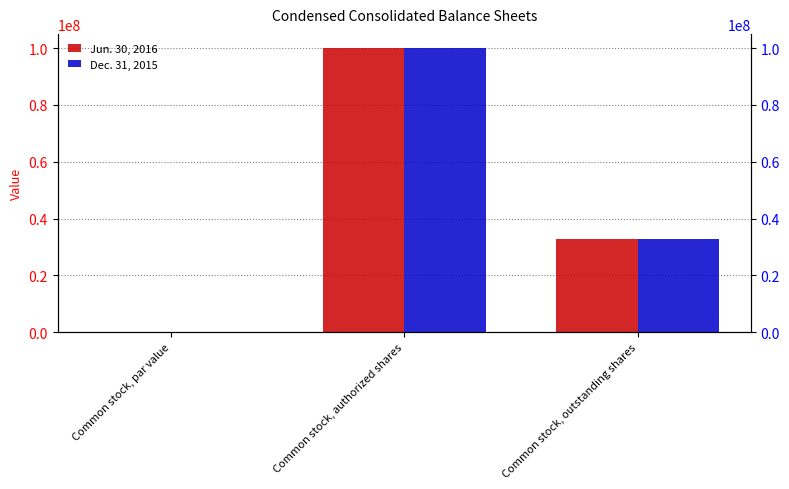

Reading left to right, extract all data points from this chart.

Jun. 30, 2016: 0.0	100000000.0	32851263.0
Dec. 31, 2015: 0.0	100000000.0	32801896.0